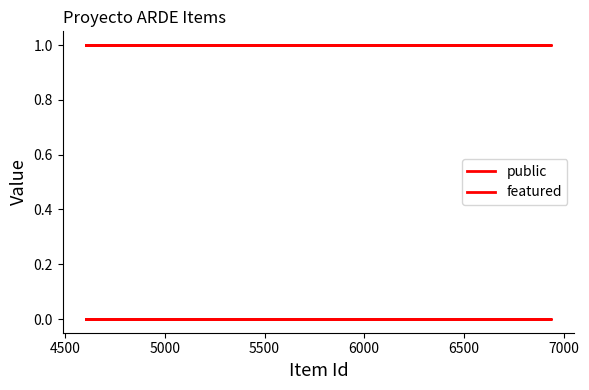

True or false: featured and public cross at least once.

False